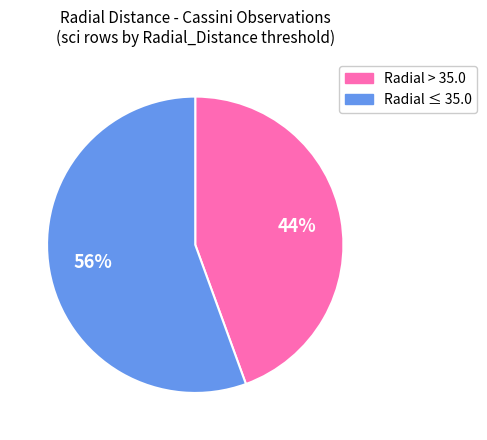

Do Radial ≤ 35.0 and Radial > 35.0 together represent more than half of the pie?

Yes